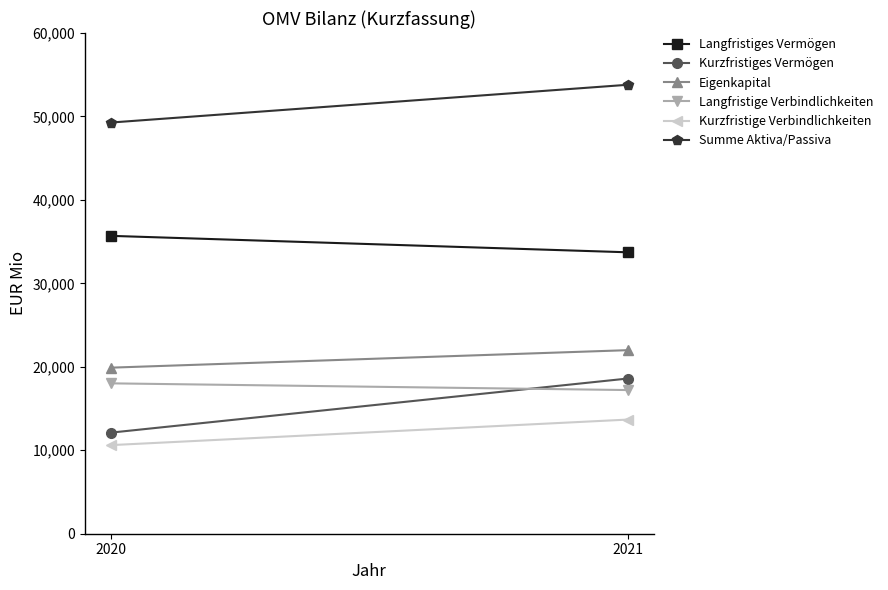

How many Kurzfristige Verbindlichkeiten values are between 10616 and 13677?

2